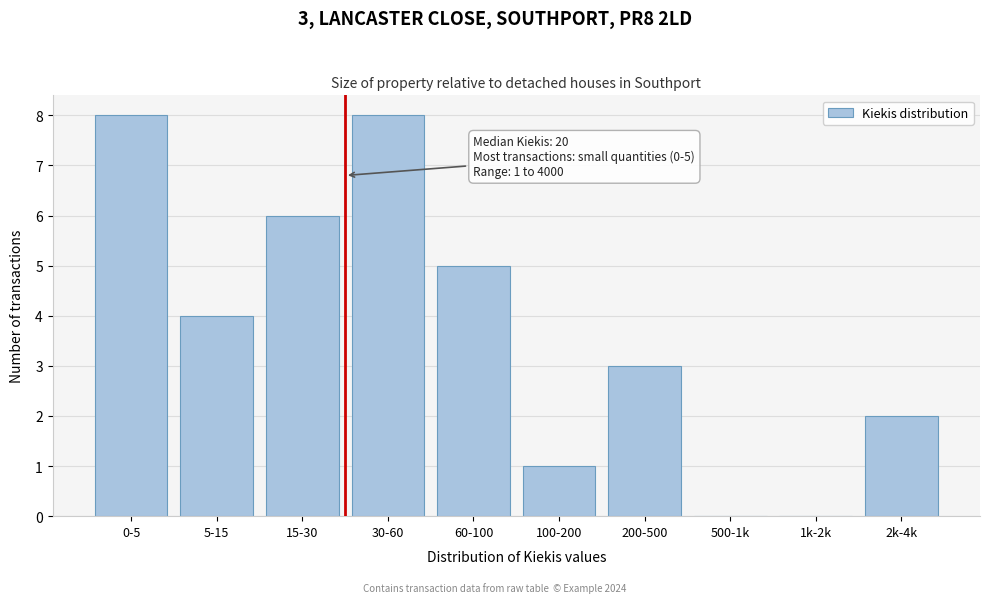

Reading left to right, what are all the values shown in this chart?

0-5=8	5-15=4	15-30=6	30-60=8	60-100=5	100-200=1	200-500=3	500-1k=0	1k-2k=0	2k-4k=2